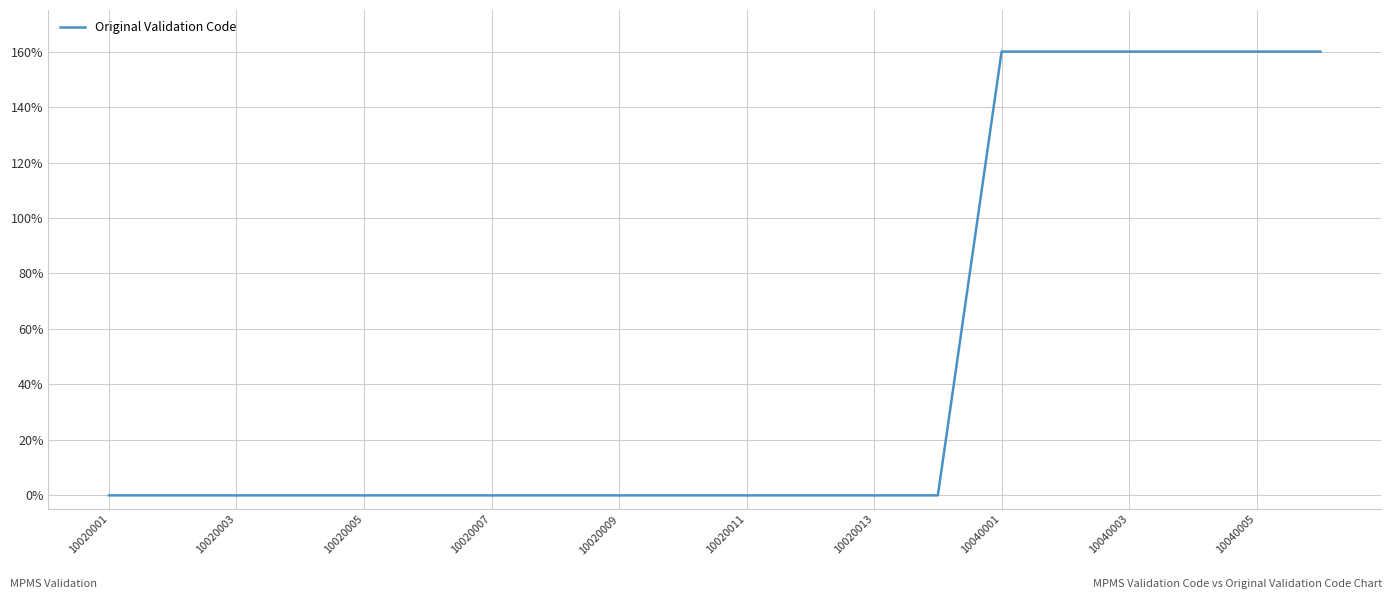

Does the chart have visible grid lines?

Yes